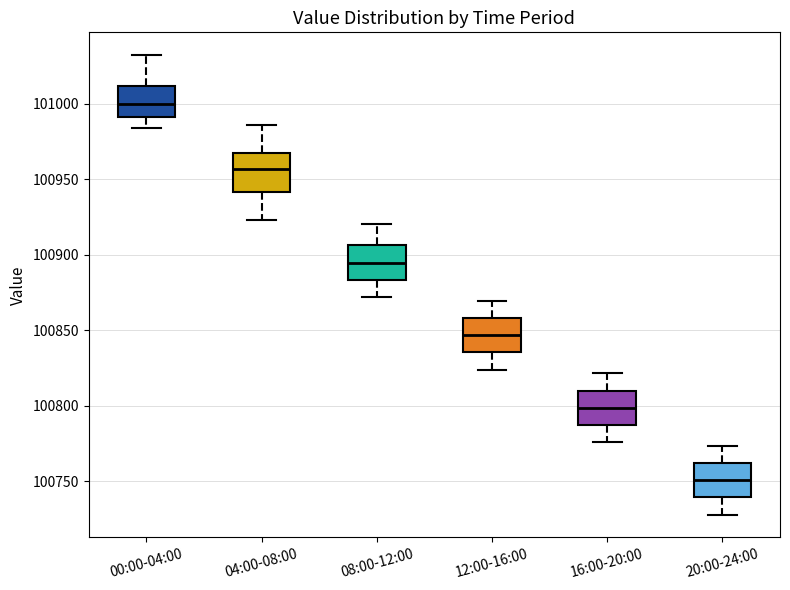

Which box's median line is the lowest?

20:00-24:00